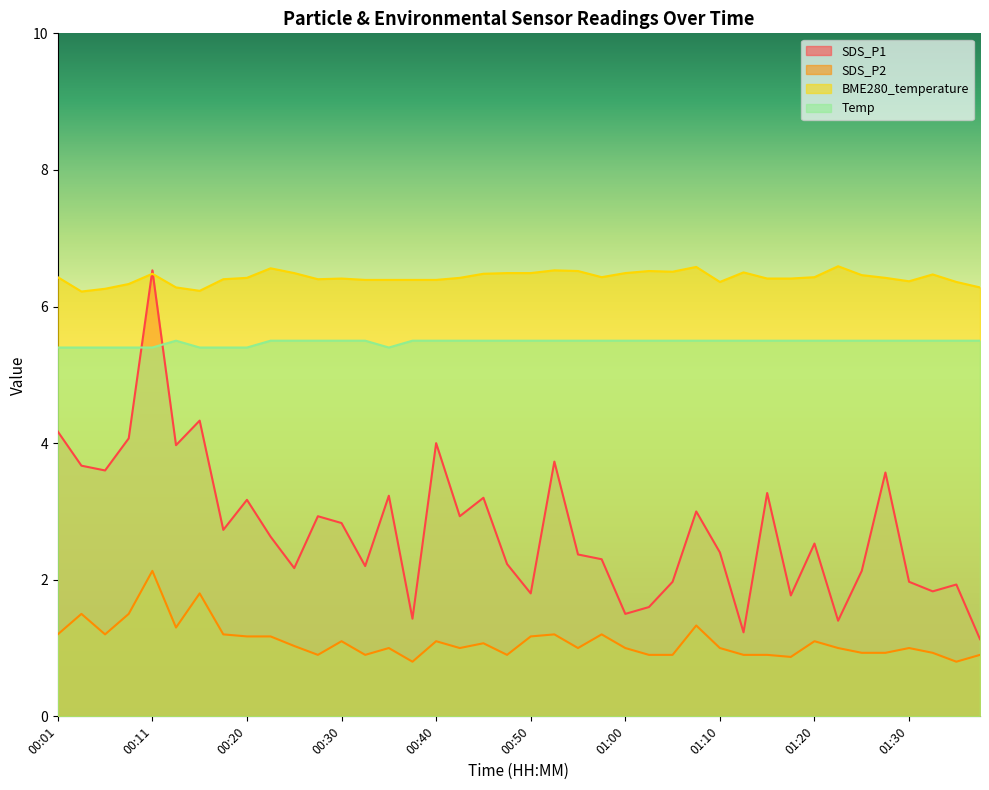

List the series in order of their peak value, lowest first.

SDS_P2, Temp, SDS_P1, BME280_temperature